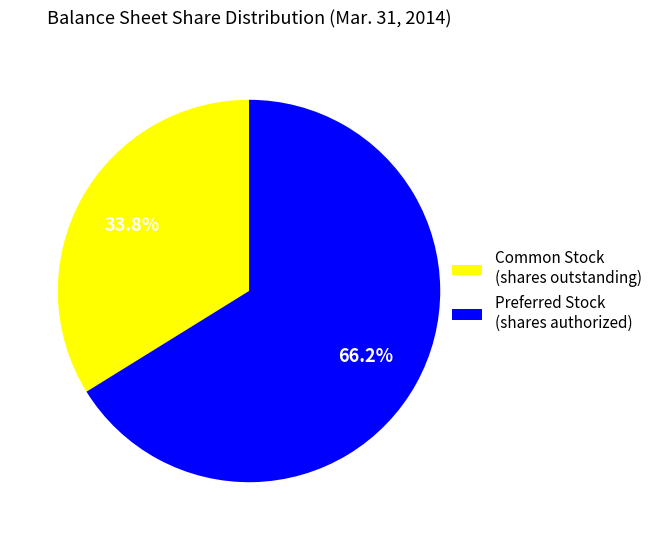

Count the number of slices in the pie.

2